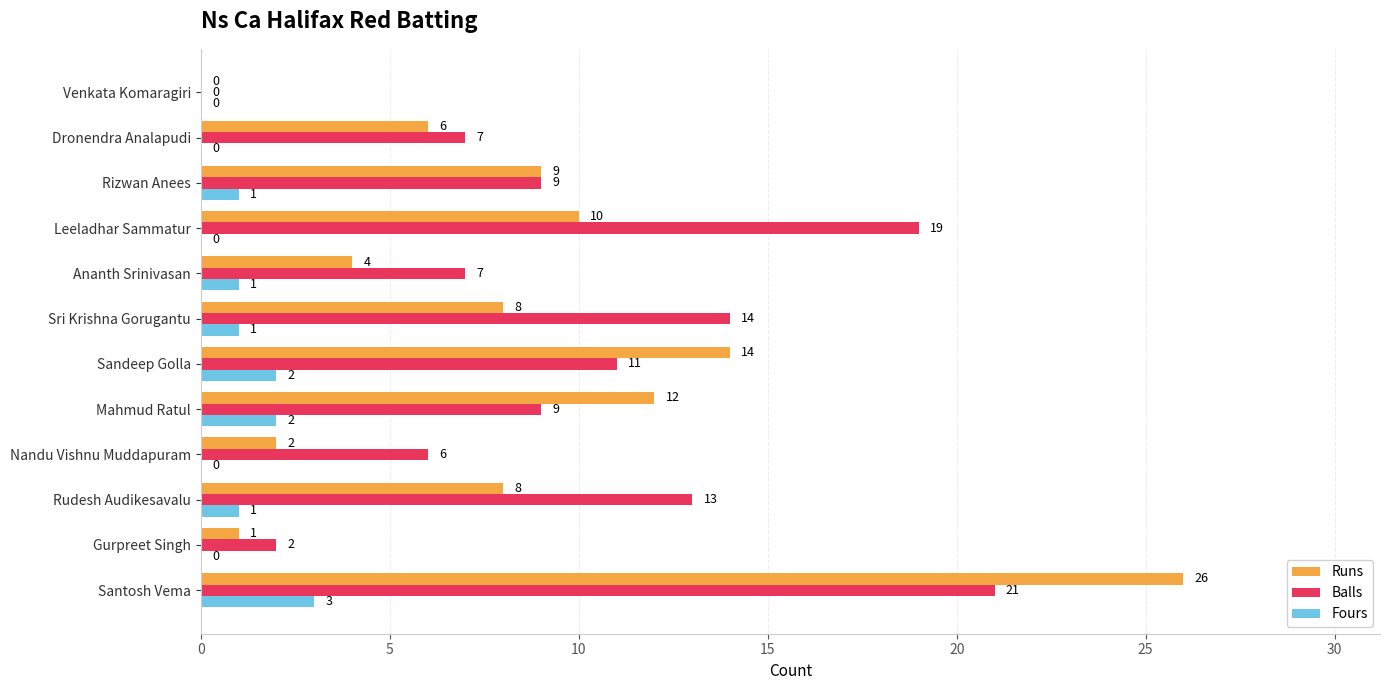

Where is Runs nearest to the value 13?

Mahmud Ratul